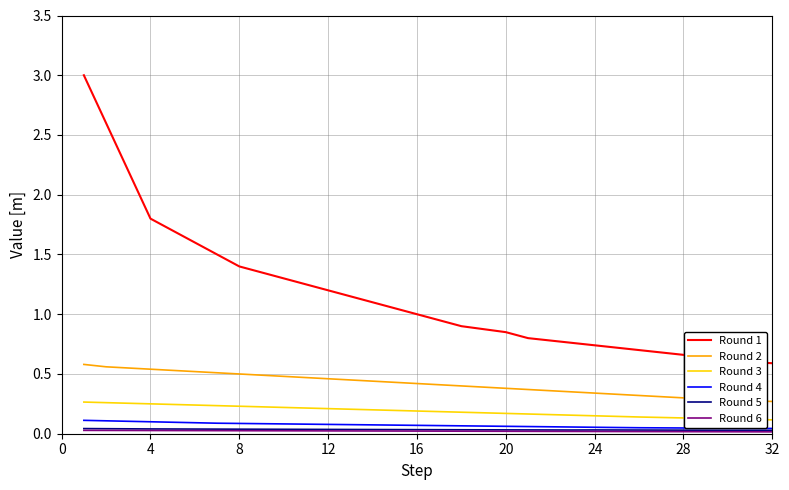

Which series has the widest spread of values?

Round 1